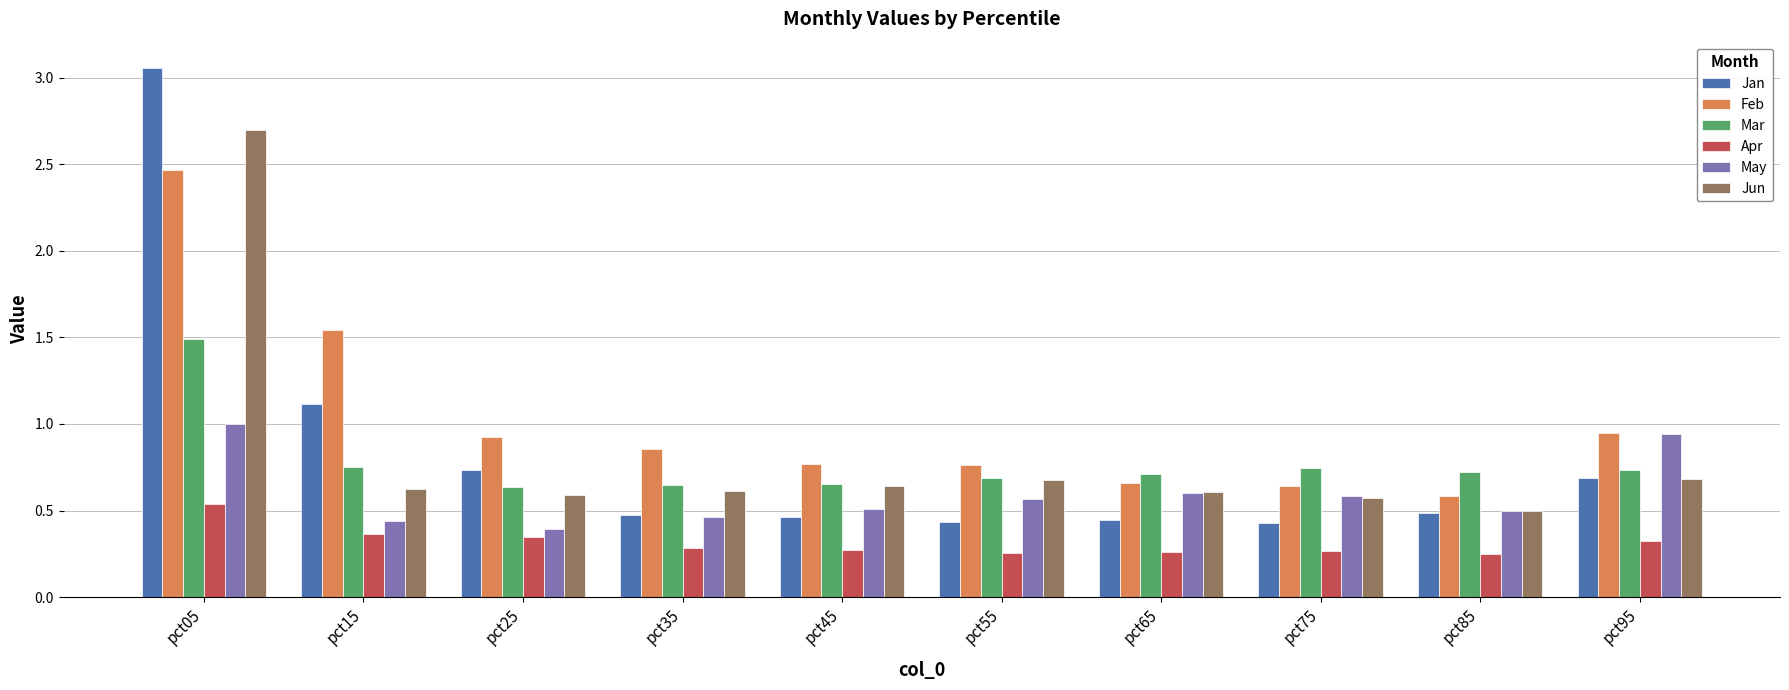

At which label does Jun reach its peak?

pct05